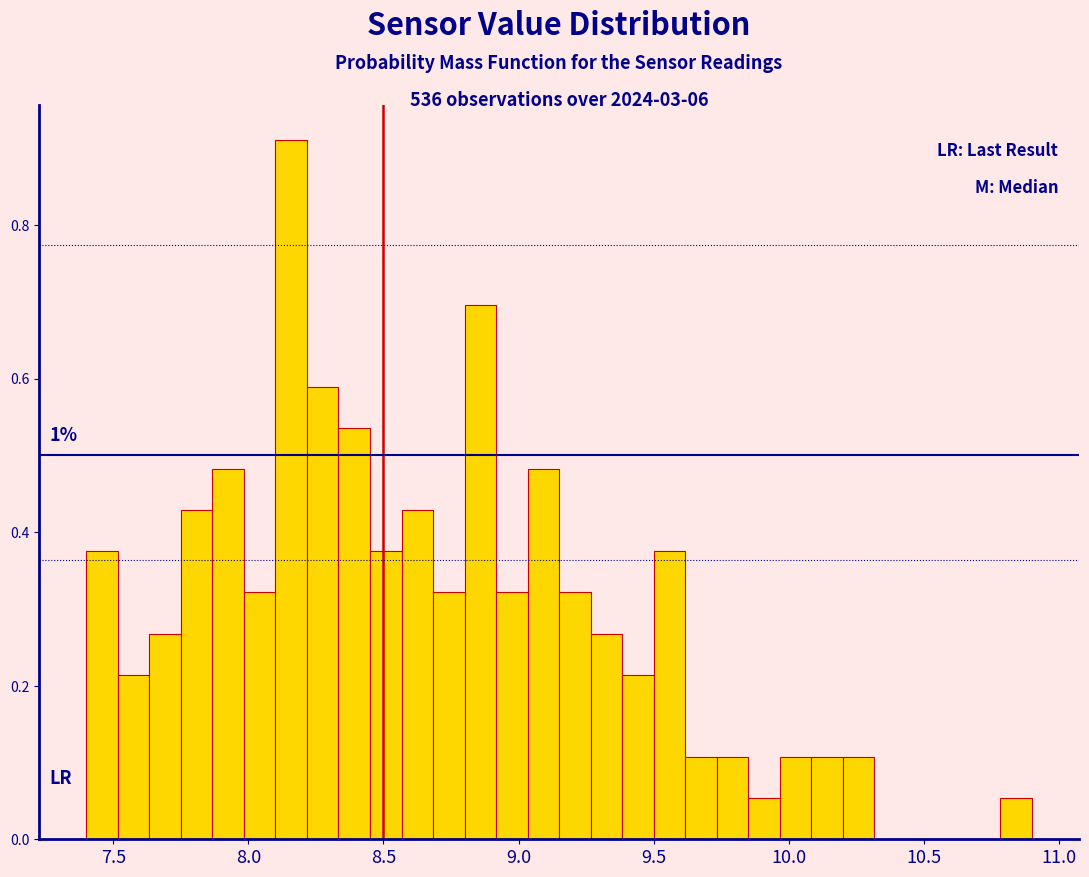

Around what value on the x-axis is the tallest bar? Give the approximate position of its centre, as read against the axis.

8.15